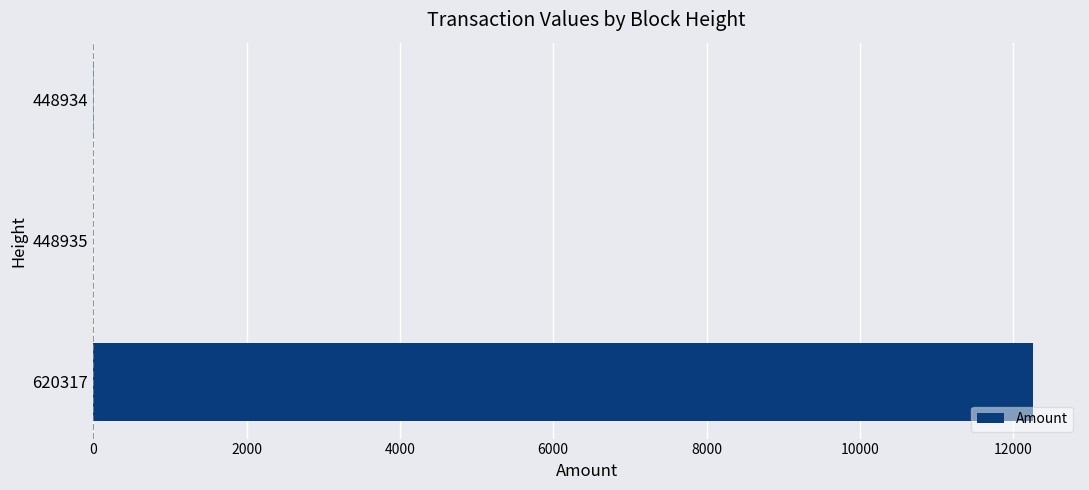

Which category has the highest value across all series?

620317